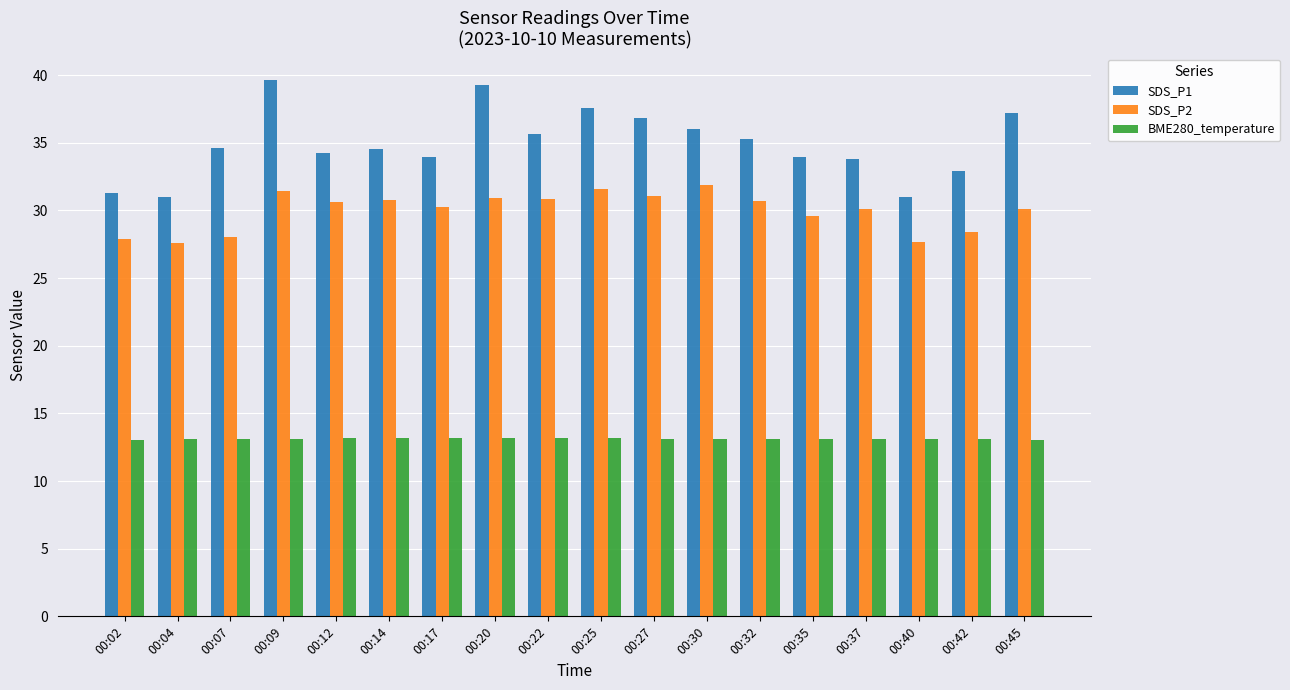

What is the value of the SDS_P2 bar at the 1st from the left?

27.9